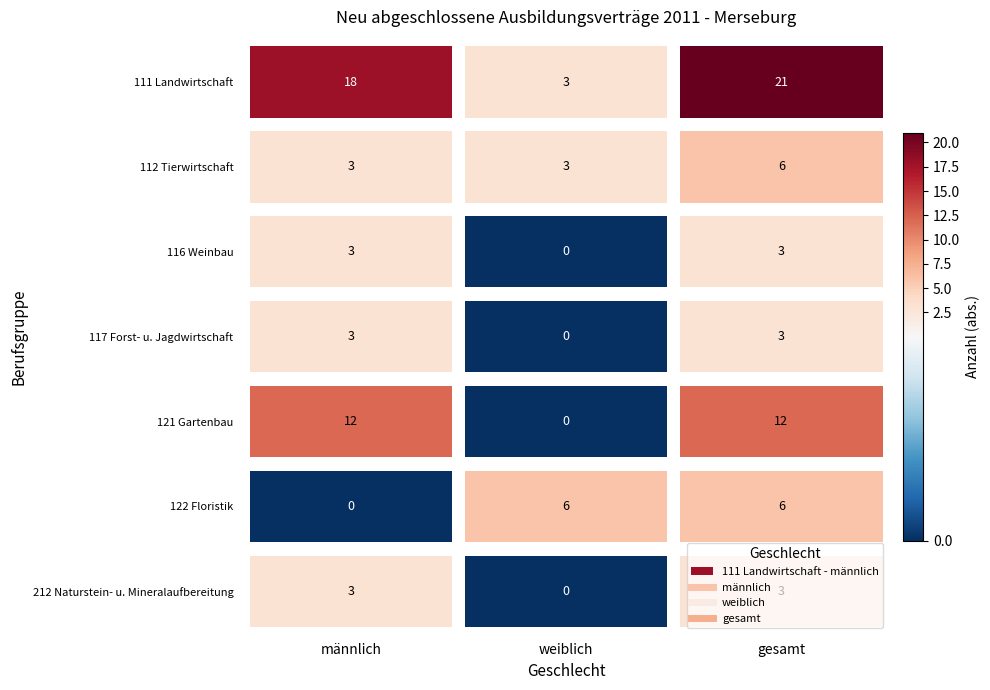

Where is 112 Tierwirtschaft nearest to the value 4?

männlich